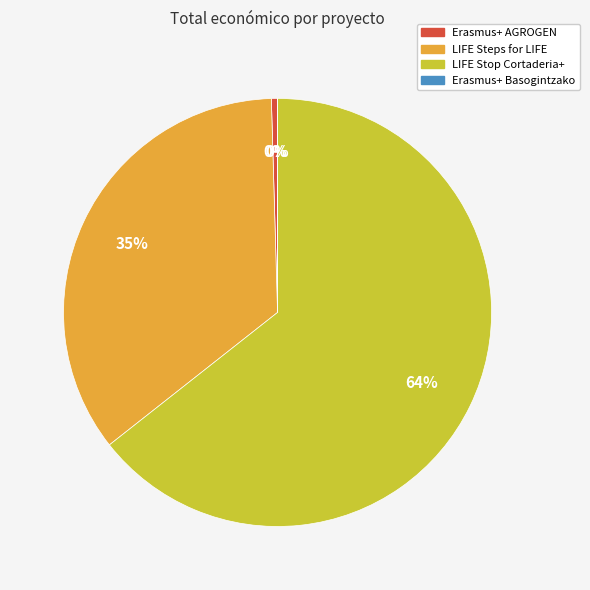

Which category has the biggest portion of the pie?

LIFE Stop Cortaderia+